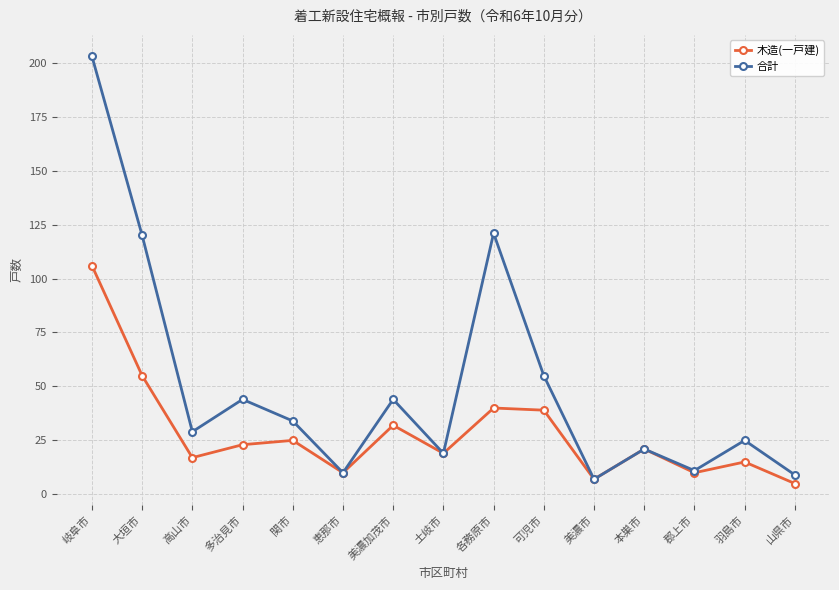

Reading right to left, list all the values displayed in this chart.

木造(一戸建): 山県市=5	羽島市=15	郡上市=10	本巣市=21	美濃市=7	可児市=39	各務原市=40	土岐市=19	美濃加茂市=32	恵那市=10	関市=25	多治見市=23	高山市=17	大垣市=55	岐阜市=106
合計: 山県市=9	羽島市=25	郡上市=11	本巣市=21	美濃市=7	可児市=55	各務原市=121	土岐市=19	美濃加茂市=44	恵那市=10	関市=34	多治見市=44	高山市=29	大垣市=120	岐阜市=203